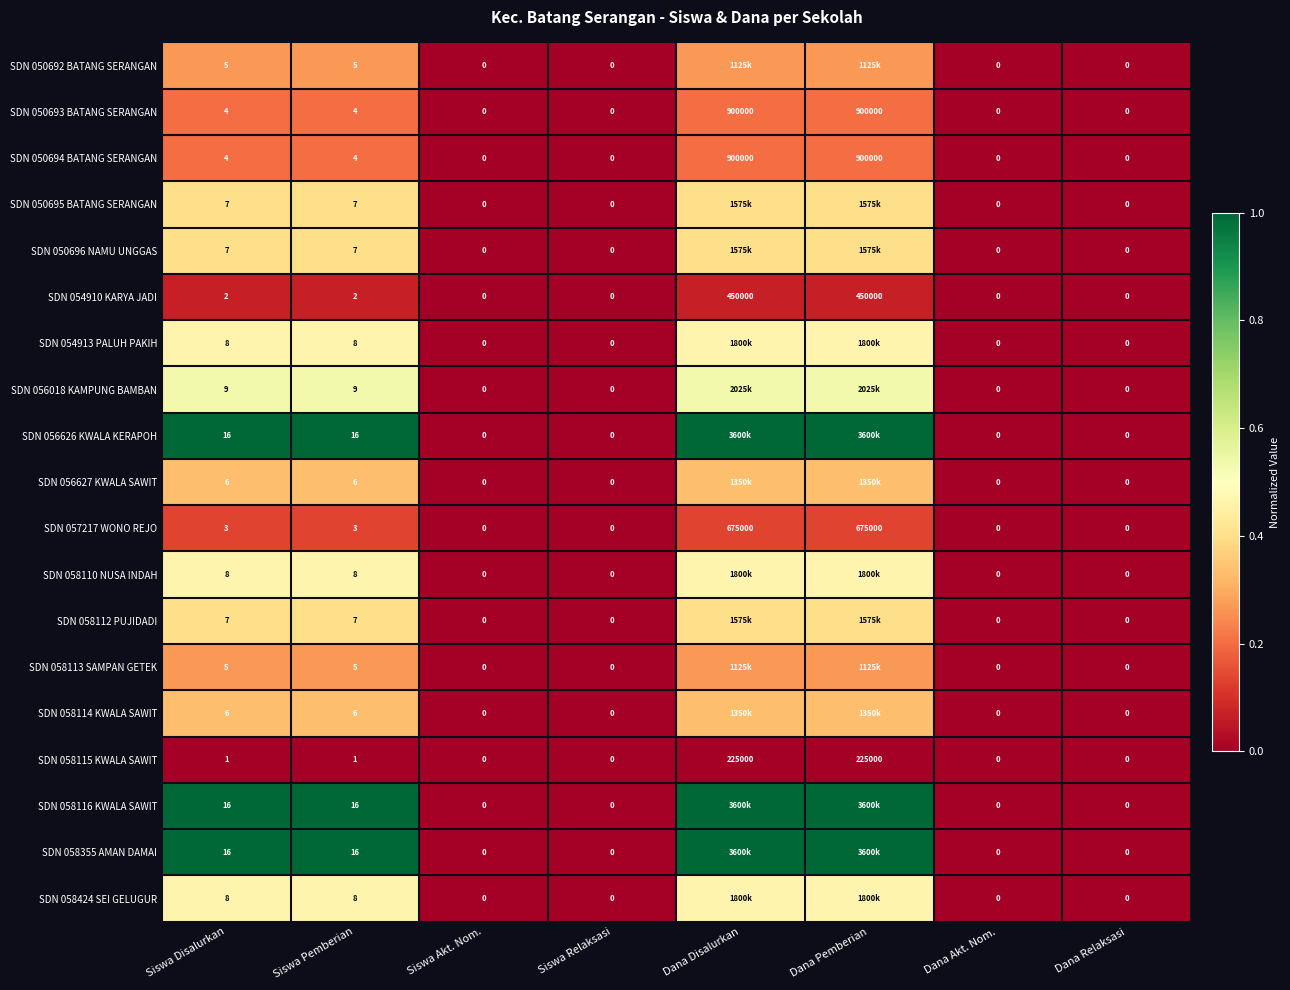

Rank the series at Siswa Akt. Nom. from highest to lowest value.

SDN 050692 BATANG SERANGAN, SDN 050693 BATANG SERANGAN, SDN 050694 BATANG SERANGAN, SDN 050695 BATANG SERANGAN, SDN 050696 NAMU UNGGAS, SDN 054910 KARYA JADI, SDN 054913 PALUH PAKIH, SDN 056018 KAMPUNG BAMBAN, SDN 056626 KWALA KERAPOH, SDN 056627 KWALA SAWIT, SDN 057217 WONO REJO, SDN 058110 NUSA INDAH, SDN 058112 PUJIDADI, SDN 058113 SAMPAN GETEK, SDN 058114 KWALA SAWIT, SDN 058115 KWALA SAWIT, SDN 058116 KWALA SAWIT, SDN 058355 AMAN DAMAI, SDN 058424 SEI GELUGUR